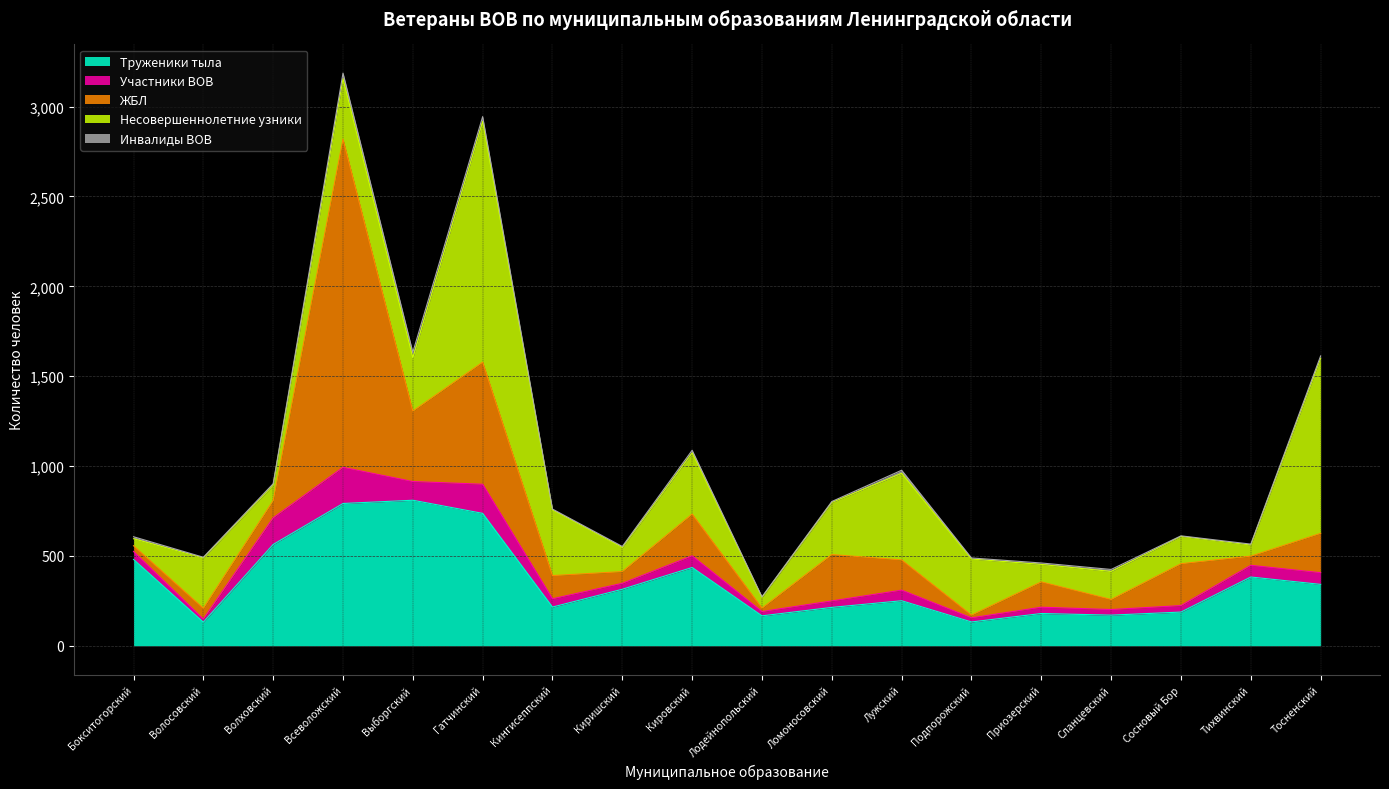

What position from the left is Кировский?

9